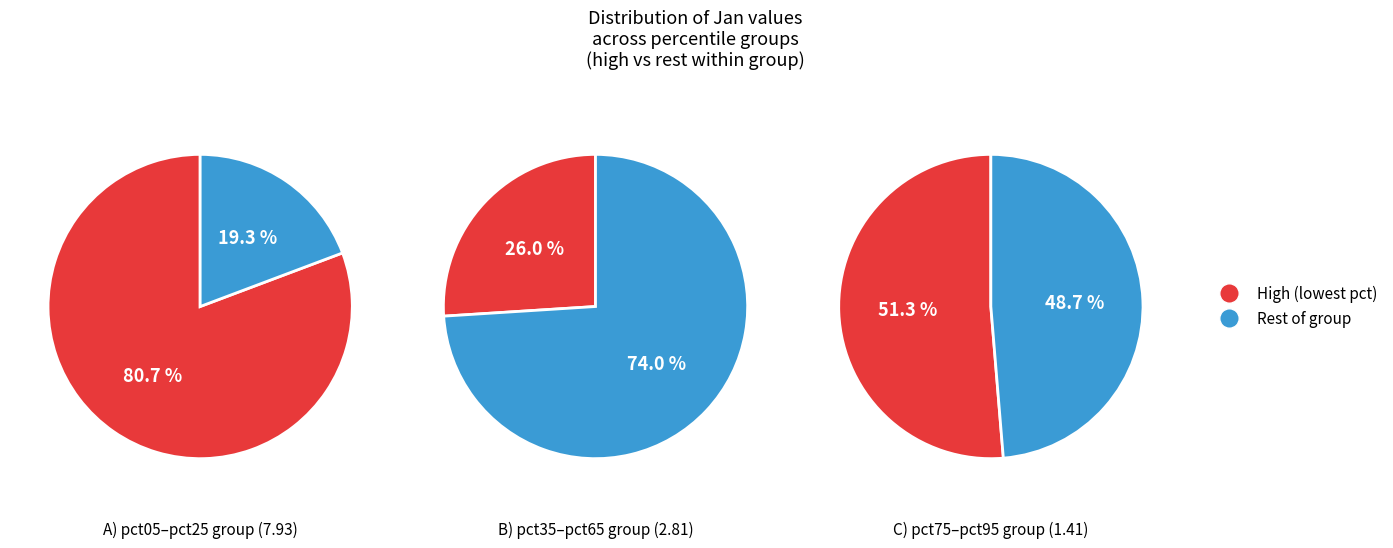

Do pct15 and pct05 together represent more than half of the pie?

Yes